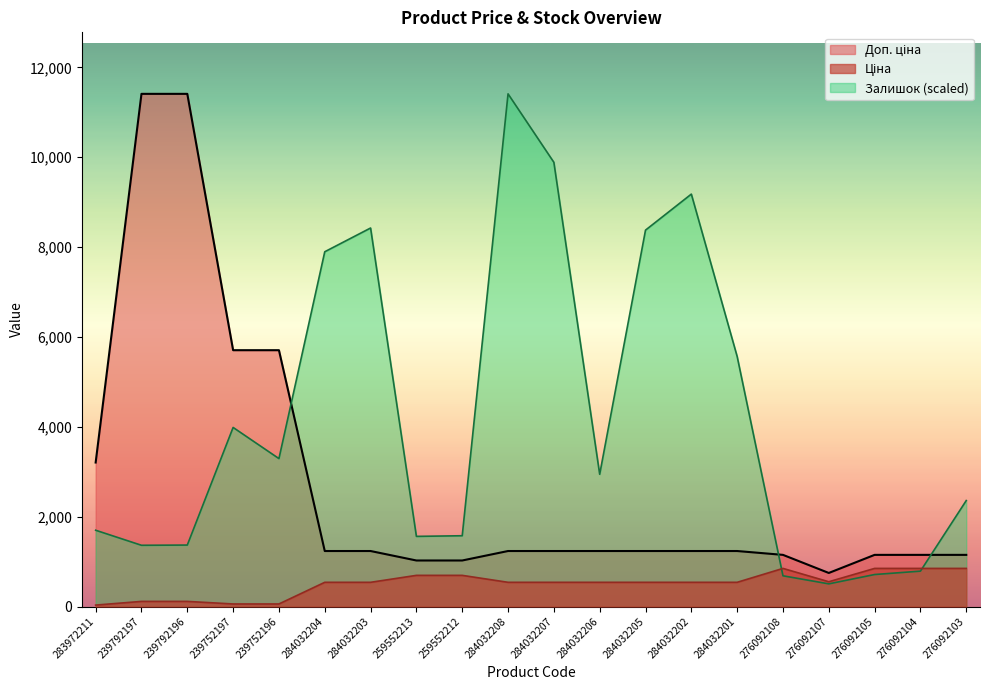

At 276092104, list the series in order from largest to smallest.

Доп. ціна, Ціна, Залишок